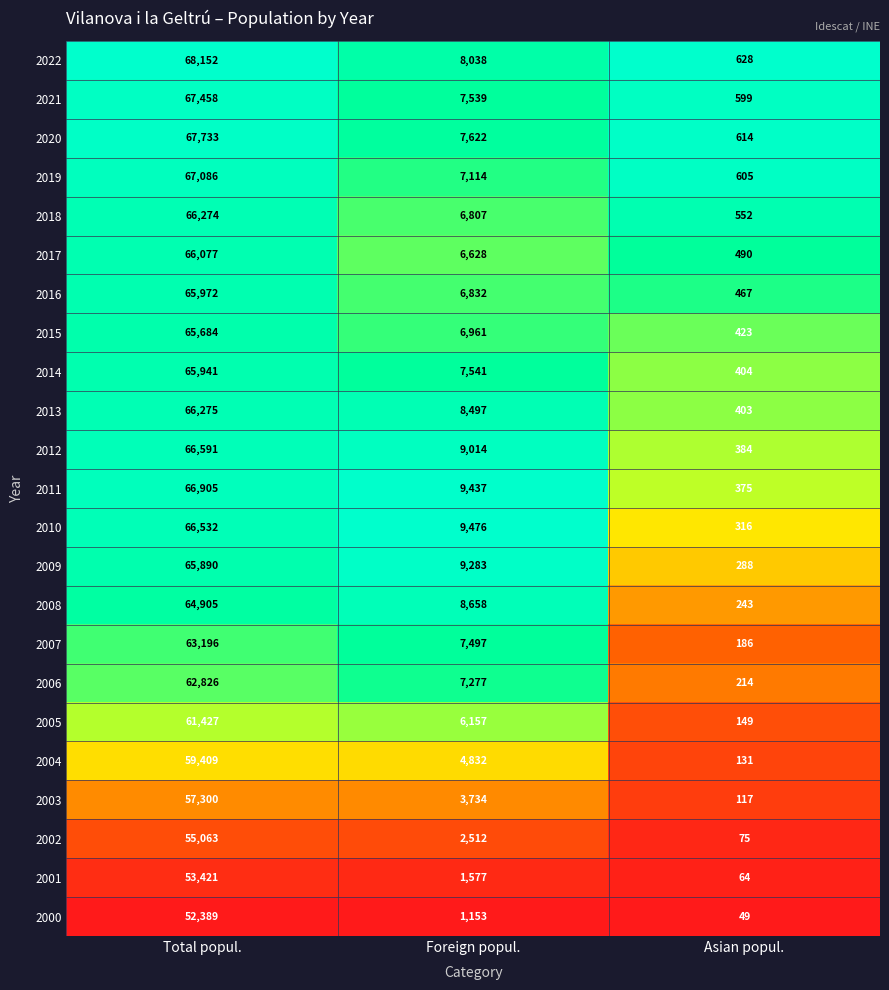

At Asian popul., list the series in order from largest to smallest.

2022, 2020, 2019, 2021, 2018, 2017, 2016, 2015, 2014, 2013, 2012, 2011, 2010, 2009, 2008, 2006, 2007, 2005, 2004, 2003, 2002, 2001, 2000